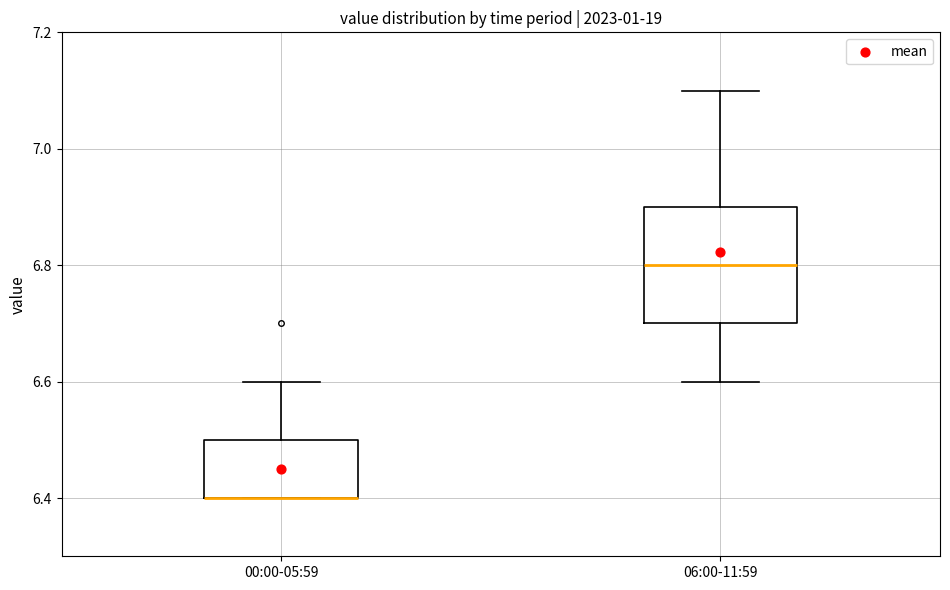

Reading left to right, transcribe this box plot: for each box, give where its median line is, the range the box spans, and where its two whiskers end, as read against the y-axis. The values are not printed on the chart, so give them approximately, as read against the axis.

00:00-05:59: median 6.4 (drawn on the box's lower edge), box 6.4 to 6.5, whiskers 6.4 to 6.6
06:00-11:59: median 6.8, box 6.7 to 6.9, whiskers 6.6 to 7.1